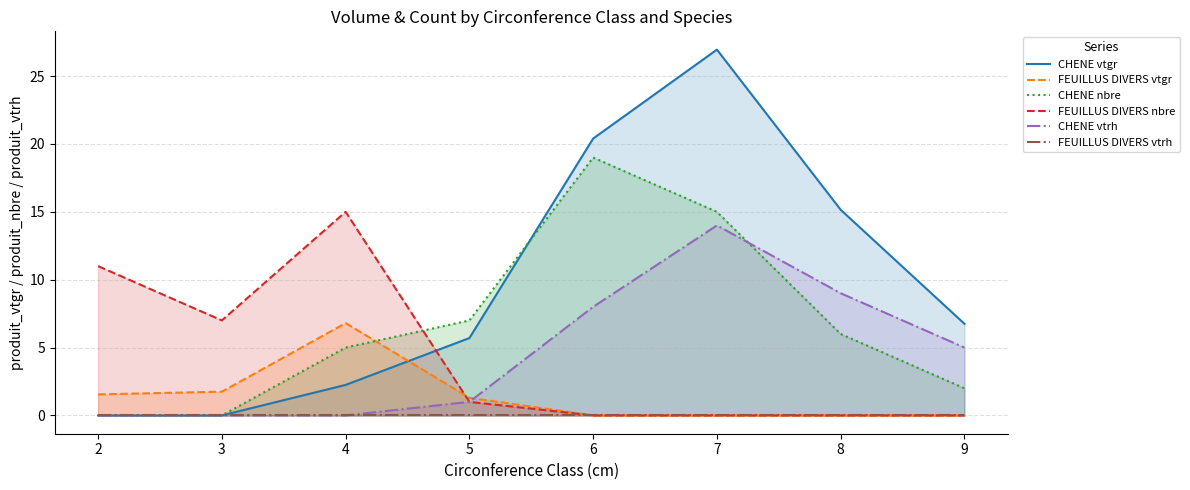

Does the chart have visible grid lines?

Yes